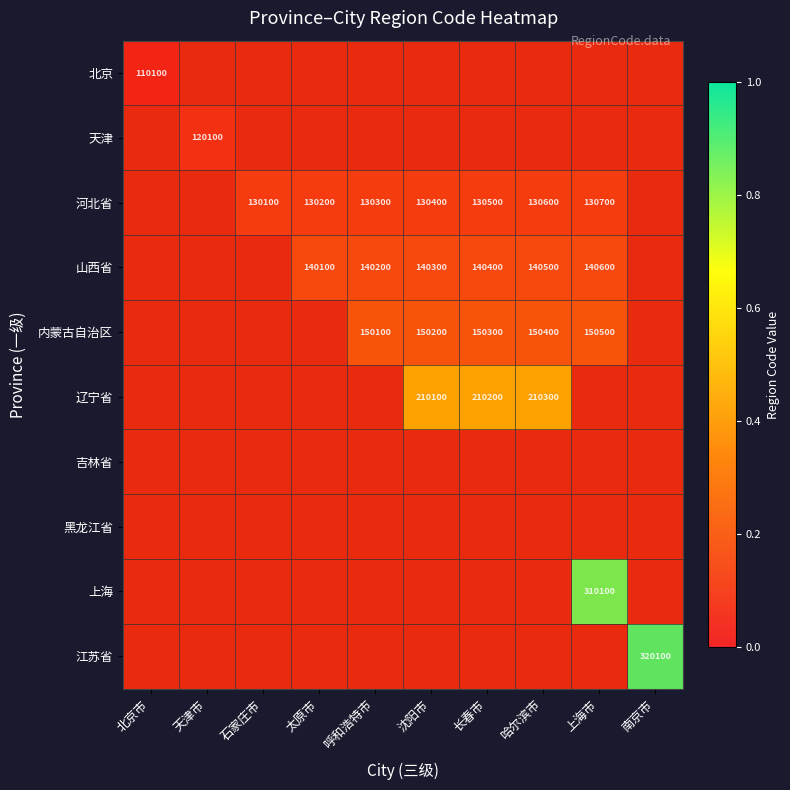

The 内蒙古自治区 series shows 0.3 at 长春市. True or false?

False